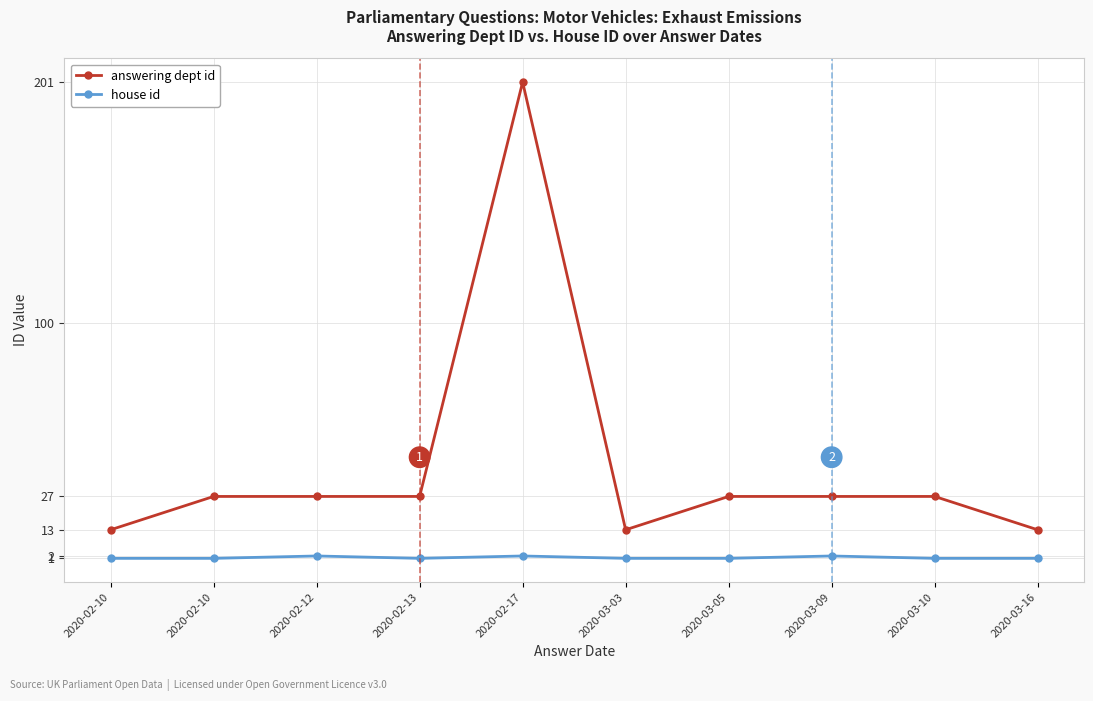

Which series changed the most between 2020-02-10 and 2020-03-09?

answering dept id